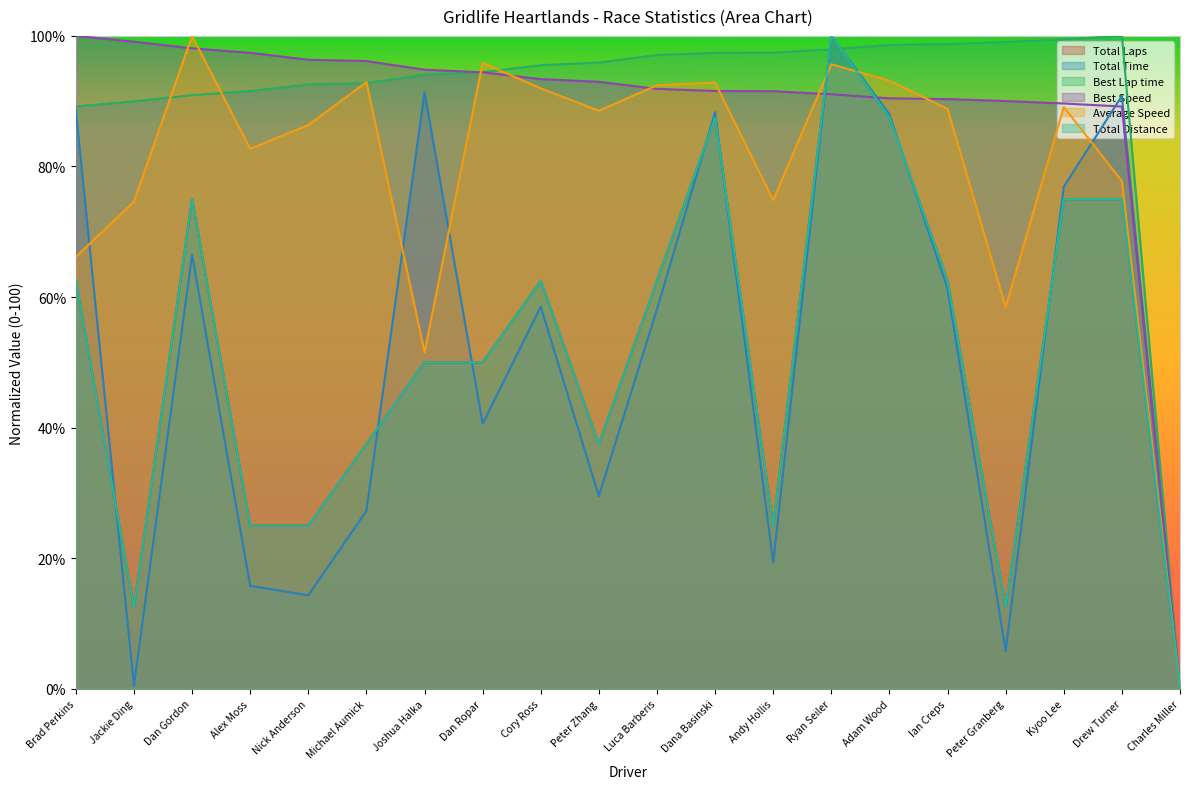

True or false: Total Laps has more than 2 interior local peaks.

True